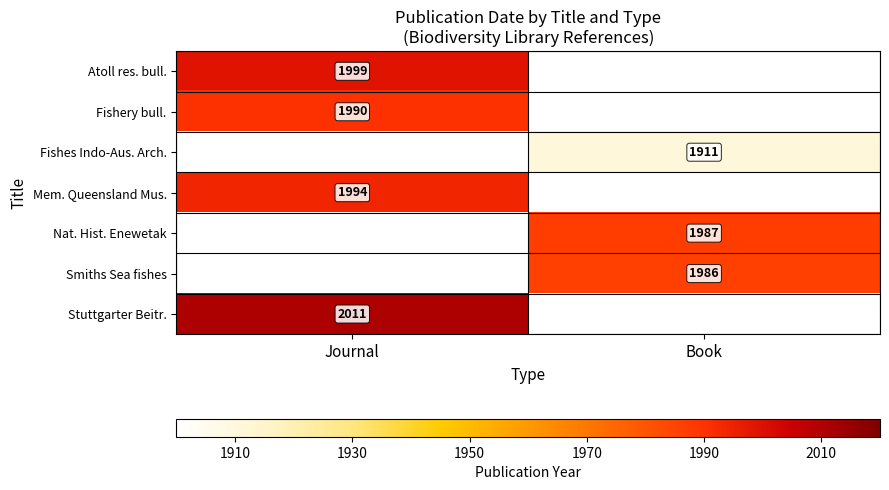

True or false: Fishes Indo-Aus. Arch. has a value of 1911 at Book.

True